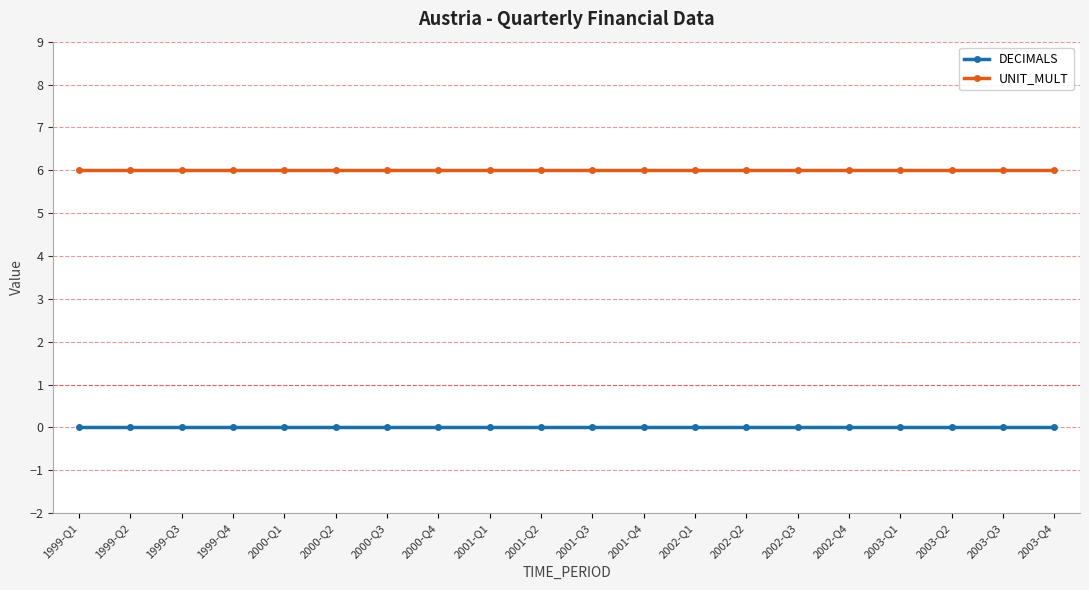

What is the greatest value displayed?

6